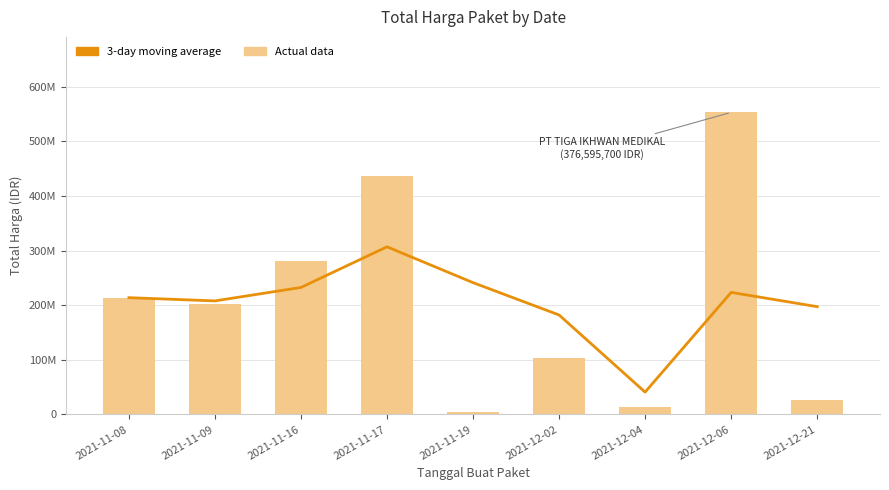

Which category has the lowest value in the 3-day moving average series?

2021-12-04